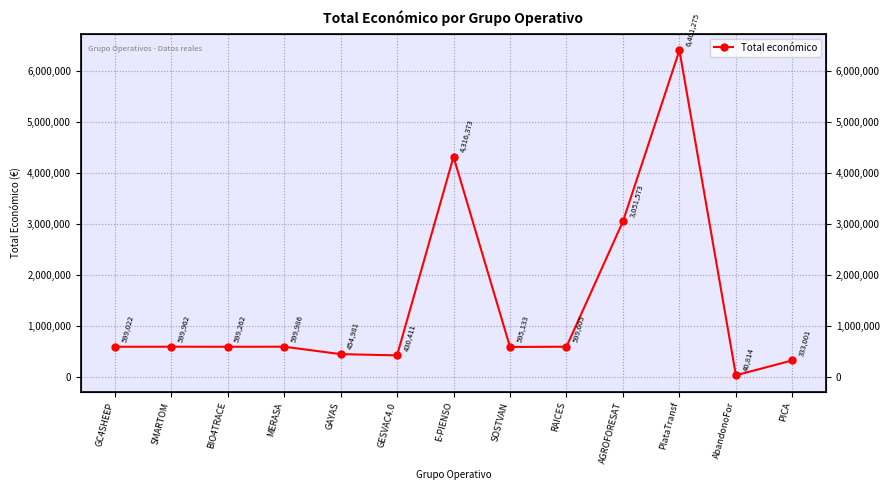

How many distinct data groups are displayed?

1